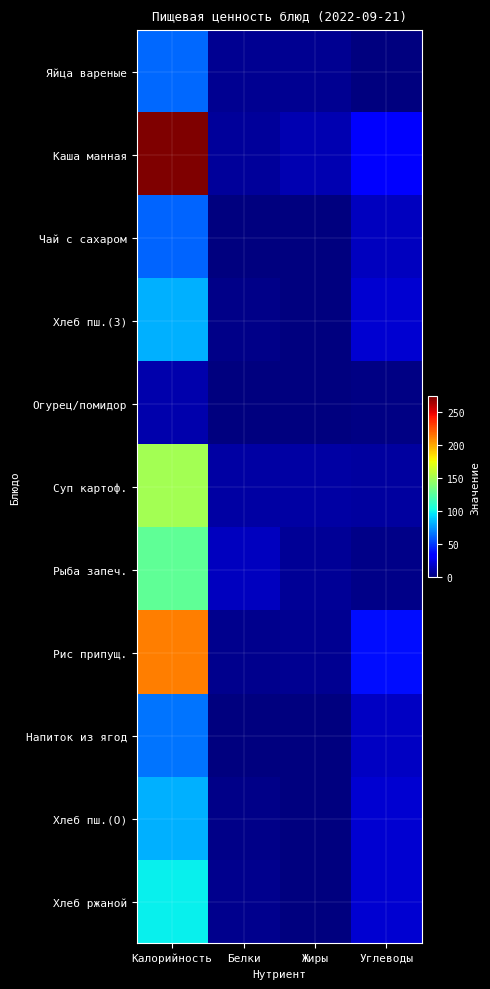

What is the spread (max minus min) of values at Углеводы?

38.2